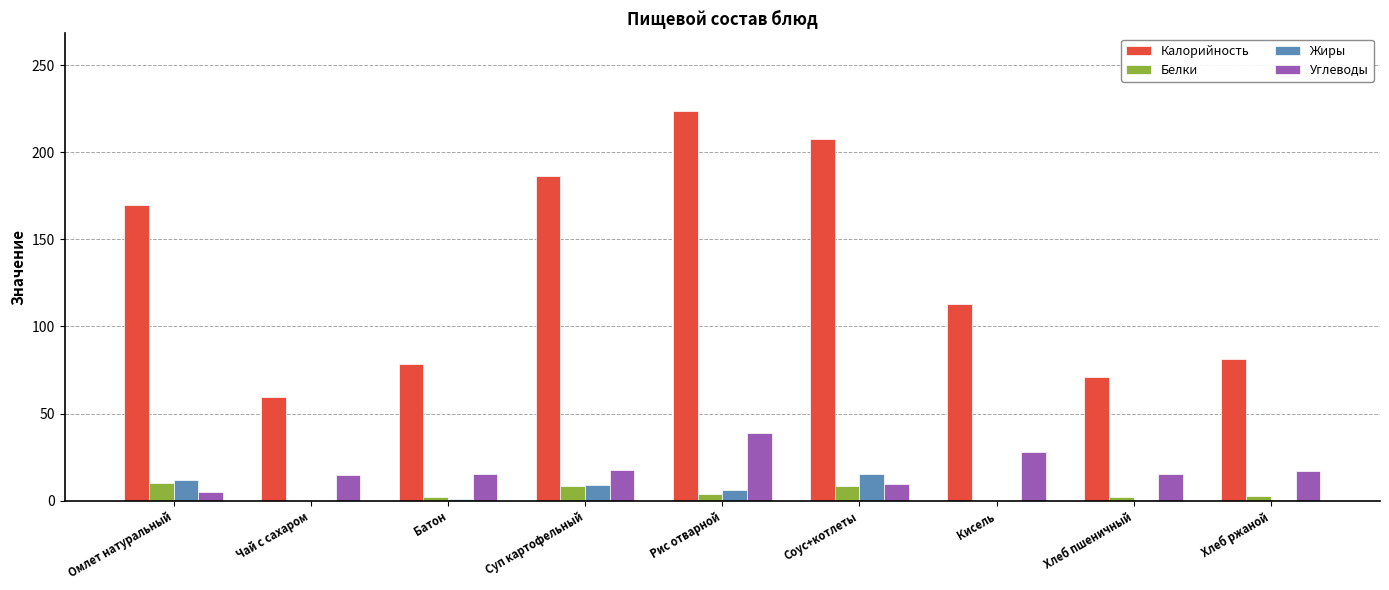

What is the sum of all Калорийность values?

1190.4